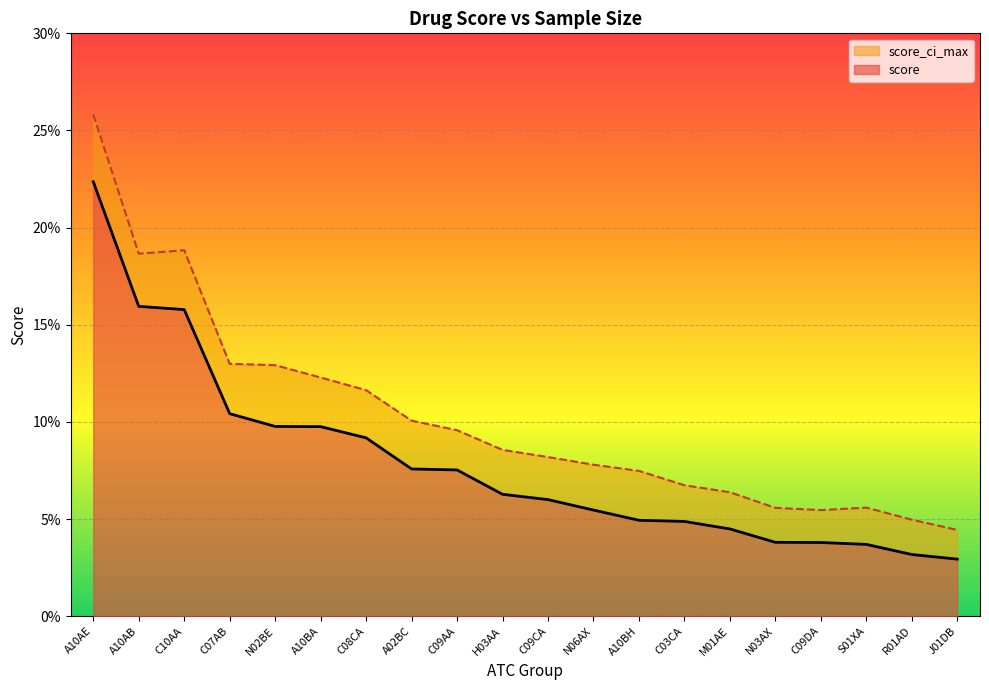

What is the label of the 17th point from the left?

C09DA